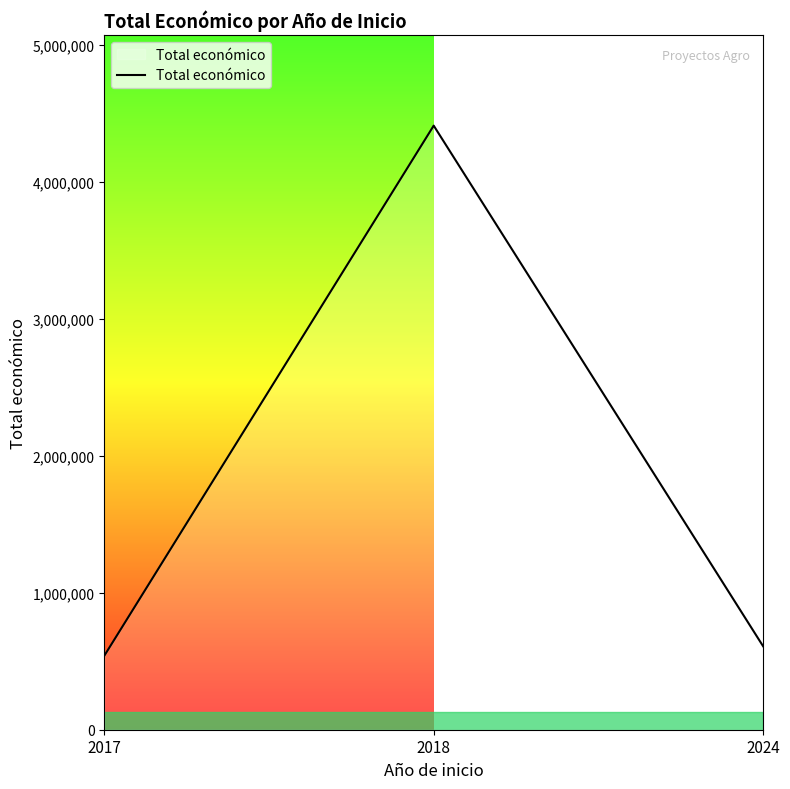

What is the maximum value shown in the chart?

4409903